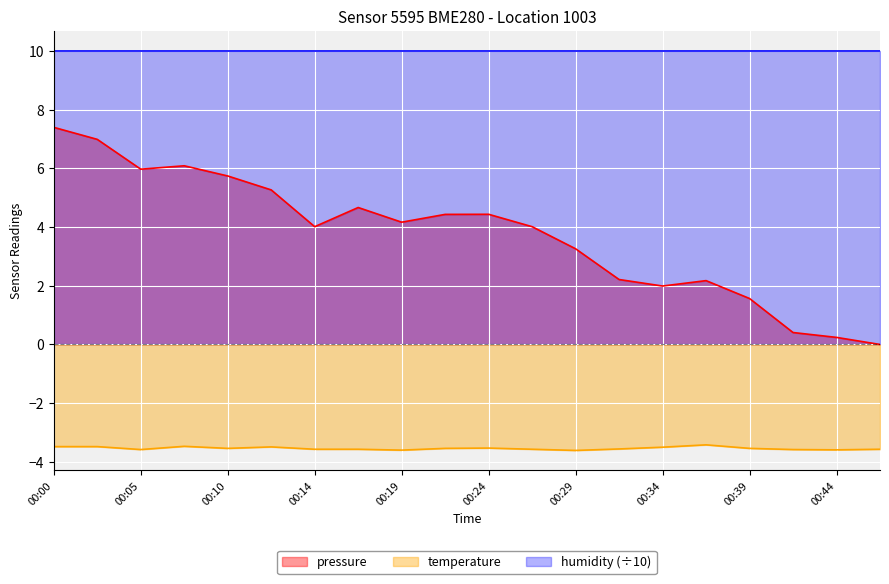

True or false: pressure and temperature cross at least once.

False